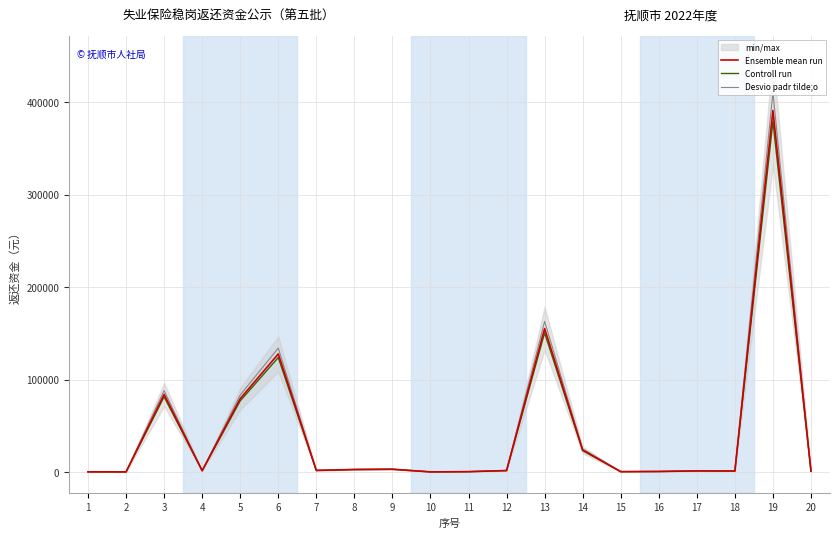

The value of Controll run at 7 is 3129.9. True or false?

False